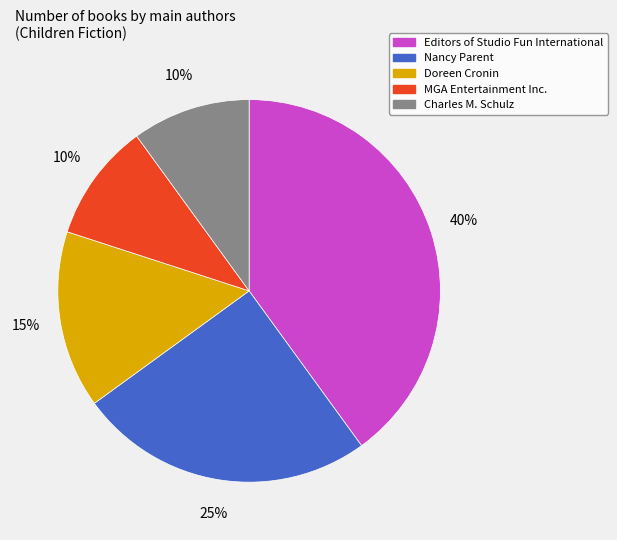

What is the largest slice in the pie chart?

Editors of Studio Fun International